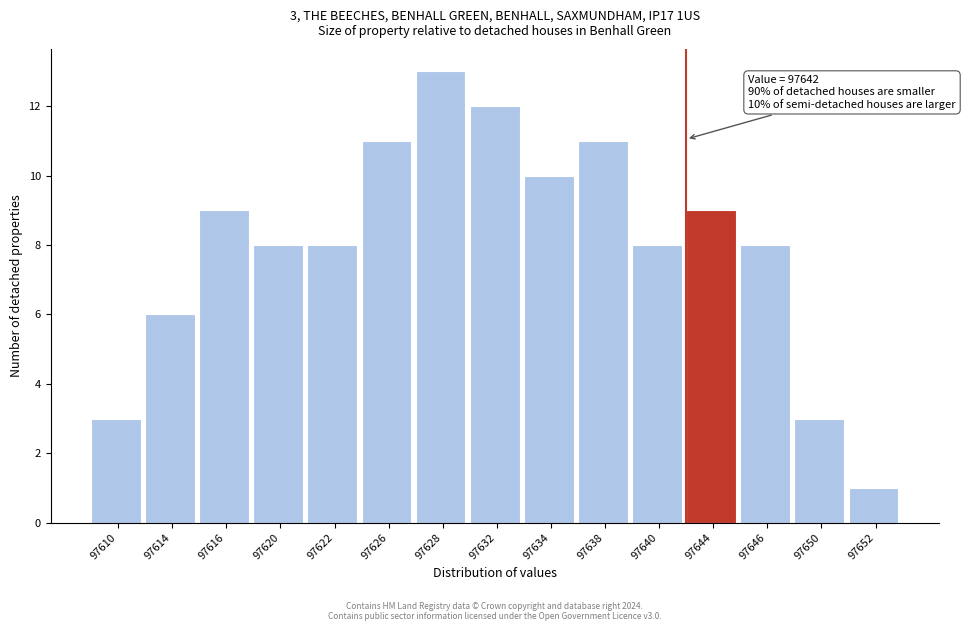

Reading right to left, what are all the values shown in this chart?

97652=1	97650=3	97646=8	97644=9	97640=8	97638=11	97634=10	97632=12	97628=13	97626=11	97622=8	97620=8	97616=9	97614=6	97610=3